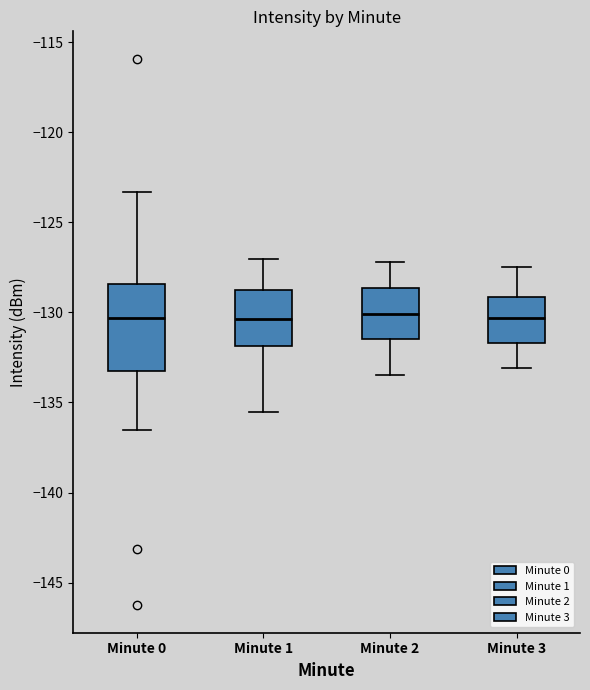

Where does the lower whisker of the box for Minute 2 end on the y-axis? The values are not printed on the chart, so give them approximately, as read against the axis.

-133.5